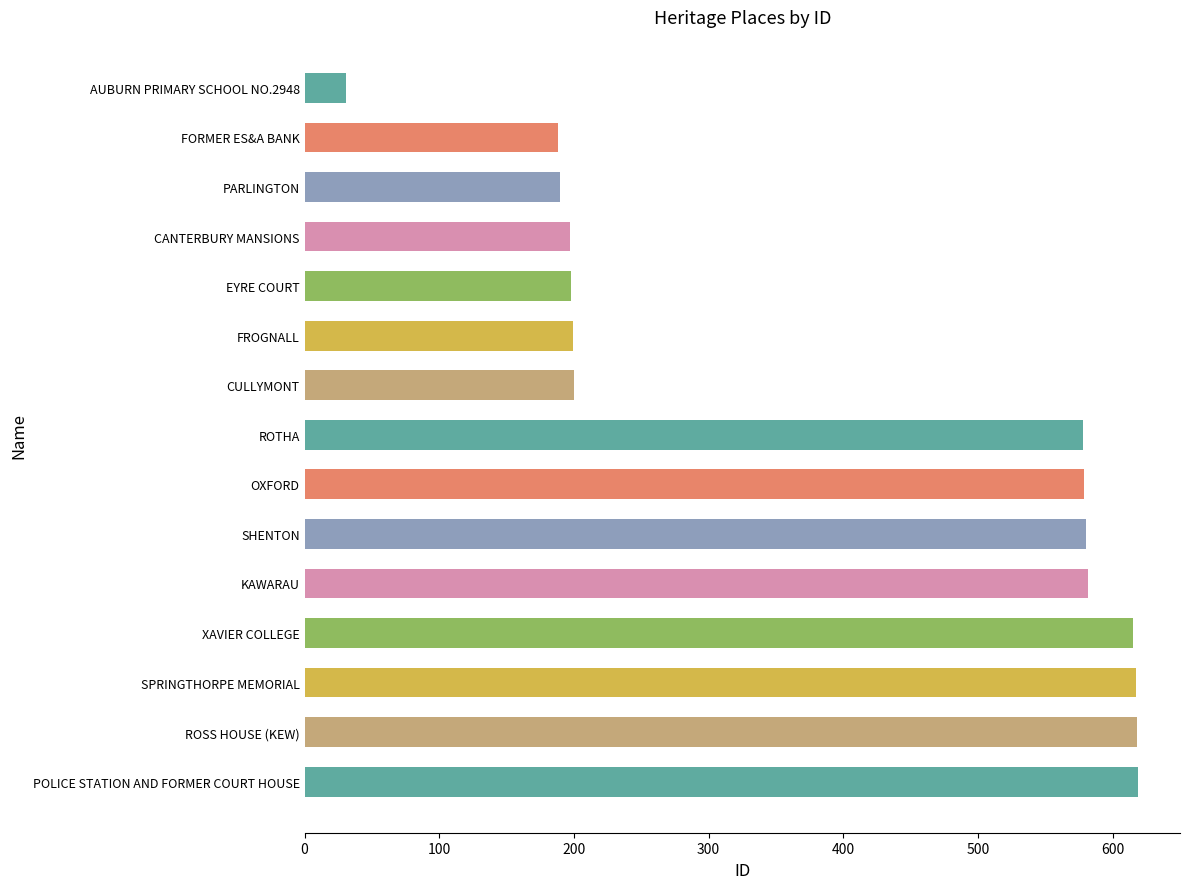

What is the label of the 12th bar from the bottom?

CANTERBURY MANSIONS